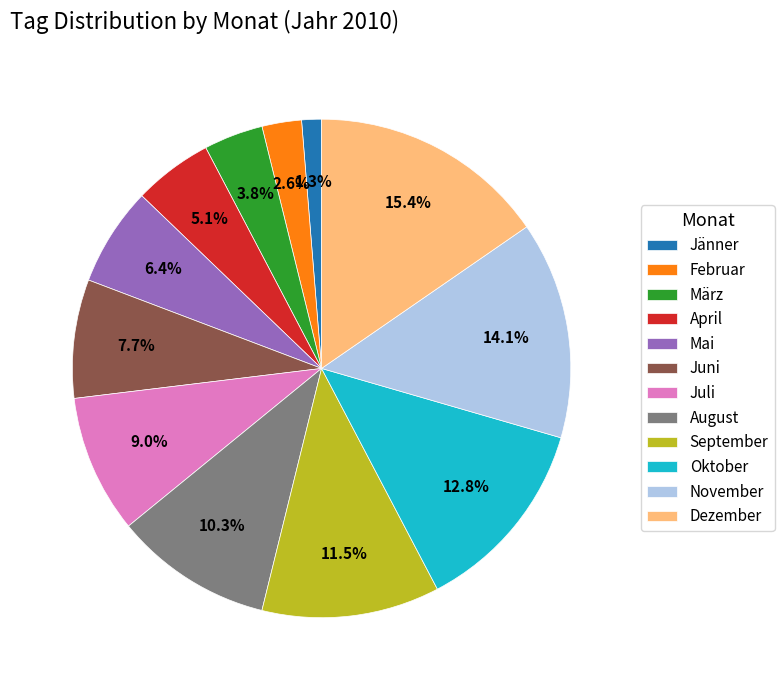

To the nearest percent, what percentage of the pie is Oktober?

13%